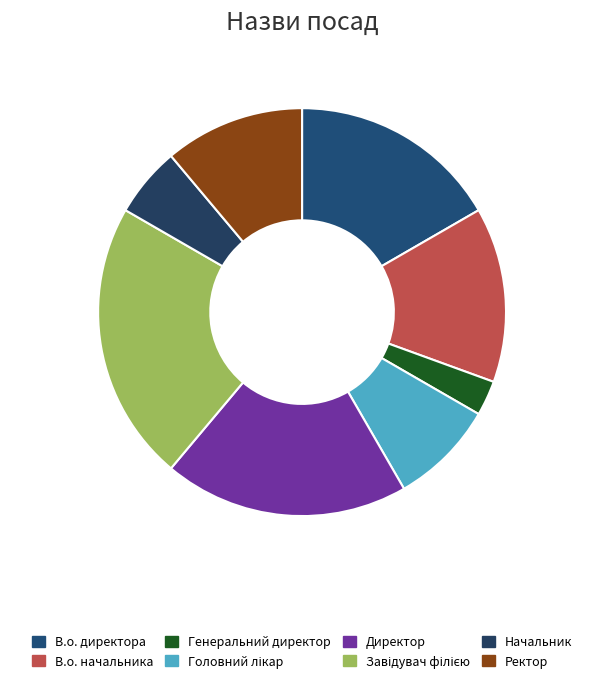

What is the change in value from Генеральний директор to Завідувач філією?

+7